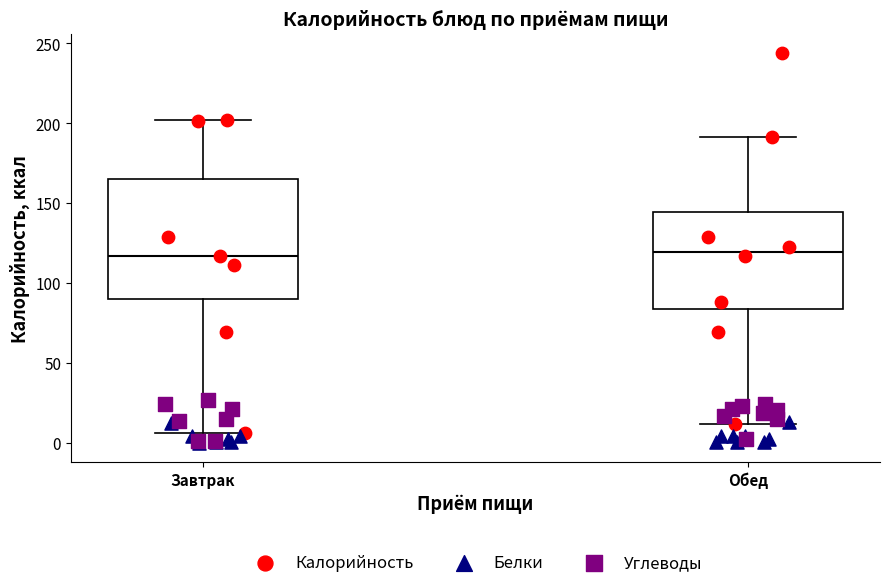

Which box is the tallest, from its lower edge to its upper edge?

Завтрак